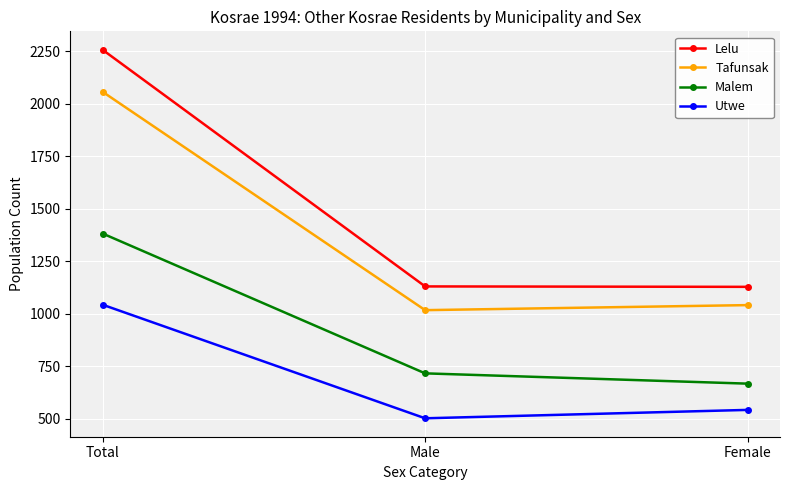

How many values in the Malem series are below 715?

1